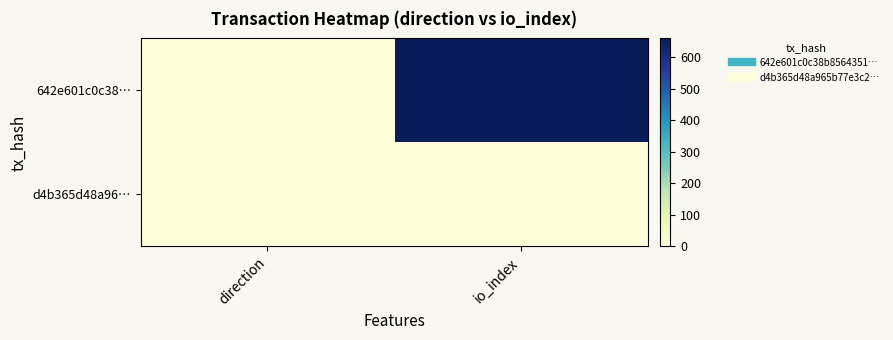

Reading right to left, what are all the values shown in this chart?

642e601c0c38…: io_index=659	direction=-1
d4b365d48a96…: io_index=0	direction=1